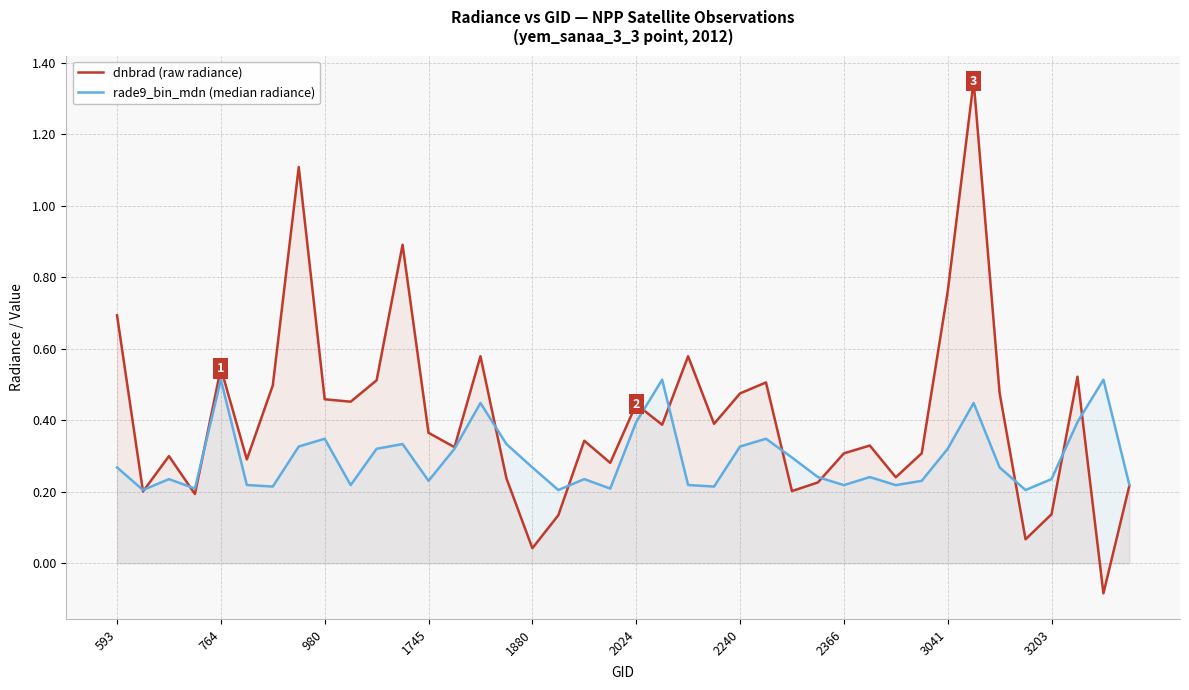

Rank the series by their average value, from highest to lowest.

dnbrad (raw radiance), rade9_bin_mdn (median radiance)